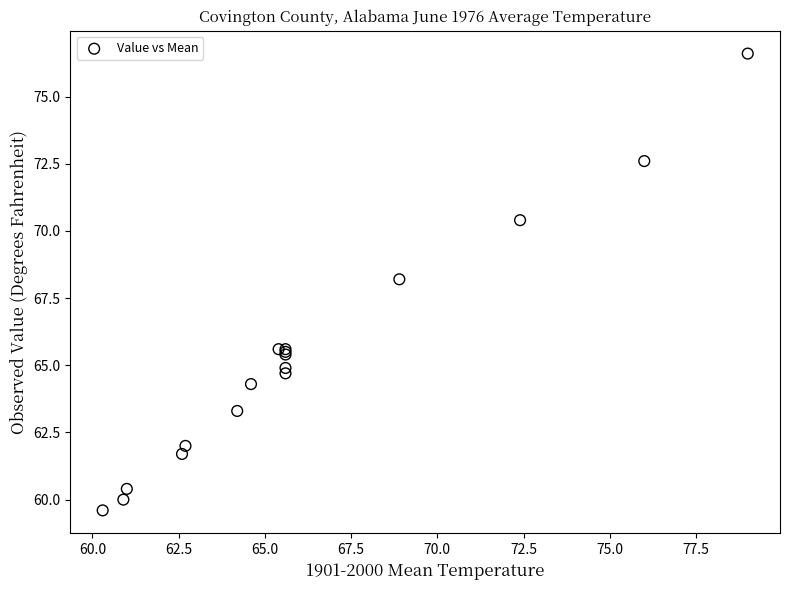

What Y value in the scatter plot is closest to 68?

68.2